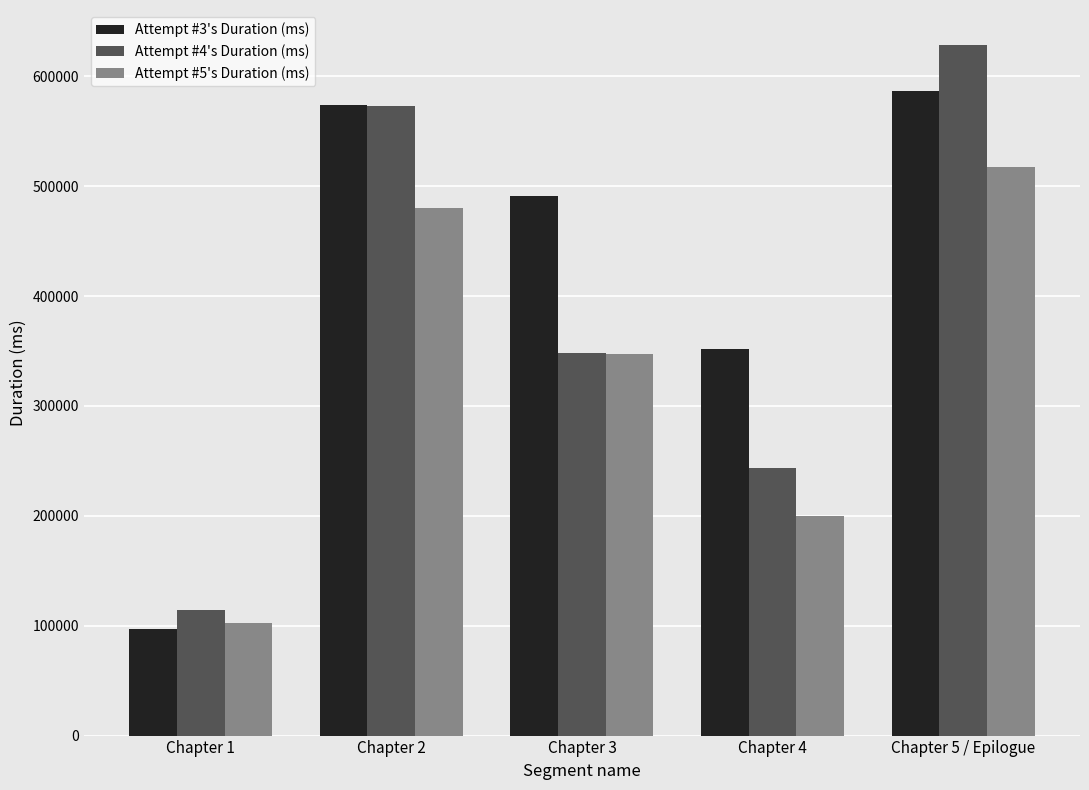

Between Chapter 2 and Chapter 4, which series saw the biggest shift?

Attempt #4's Duration (ms)